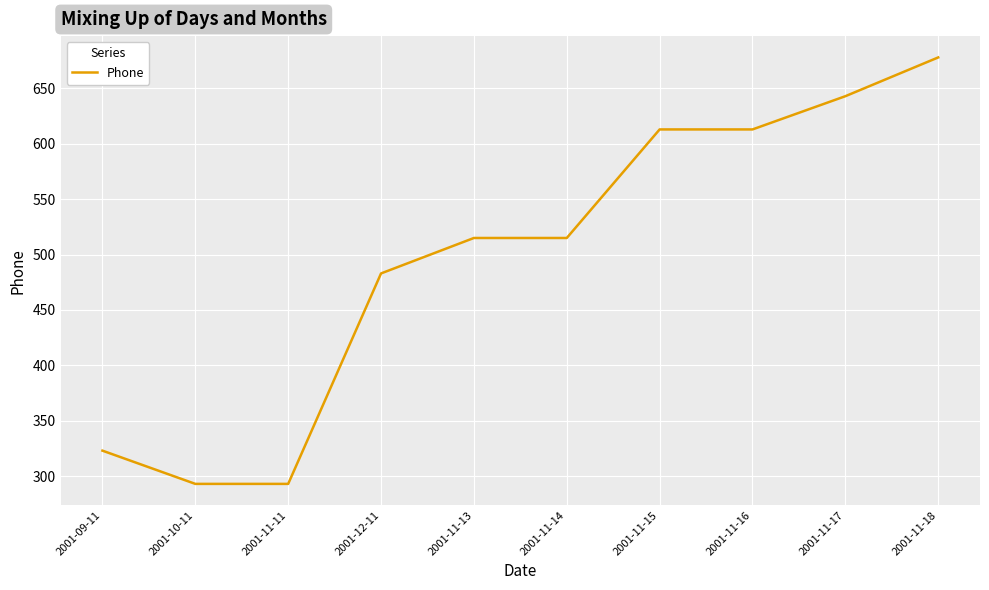

Reading left to right, list all the values displayed in this chart.

323	293	293	483	515	515	613	613	643	678